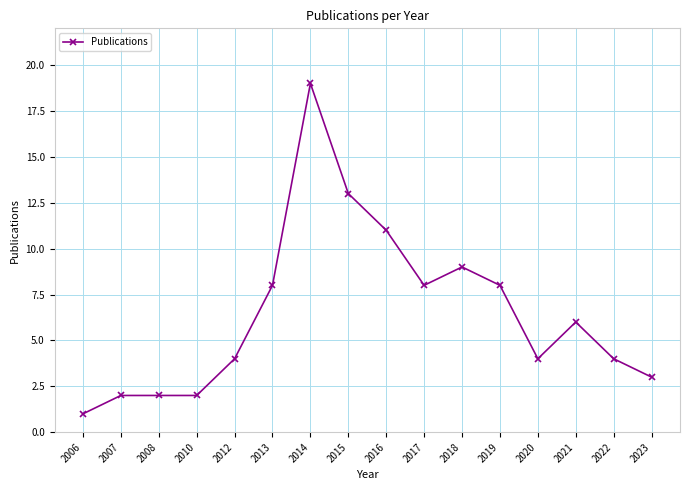

Reading left to right, what are all the values shown in this chart?

2006=1	2007=2	2008=2	2010=2	2012=4	2013=8	2014=19	2015=13	2016=11	2017=8	2018=9	2019=8	2020=4	2021=6	2022=4	2023=3